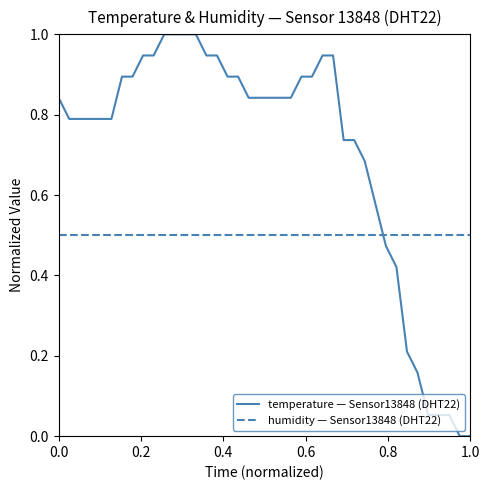

What is the greatest value displayed?

1.0